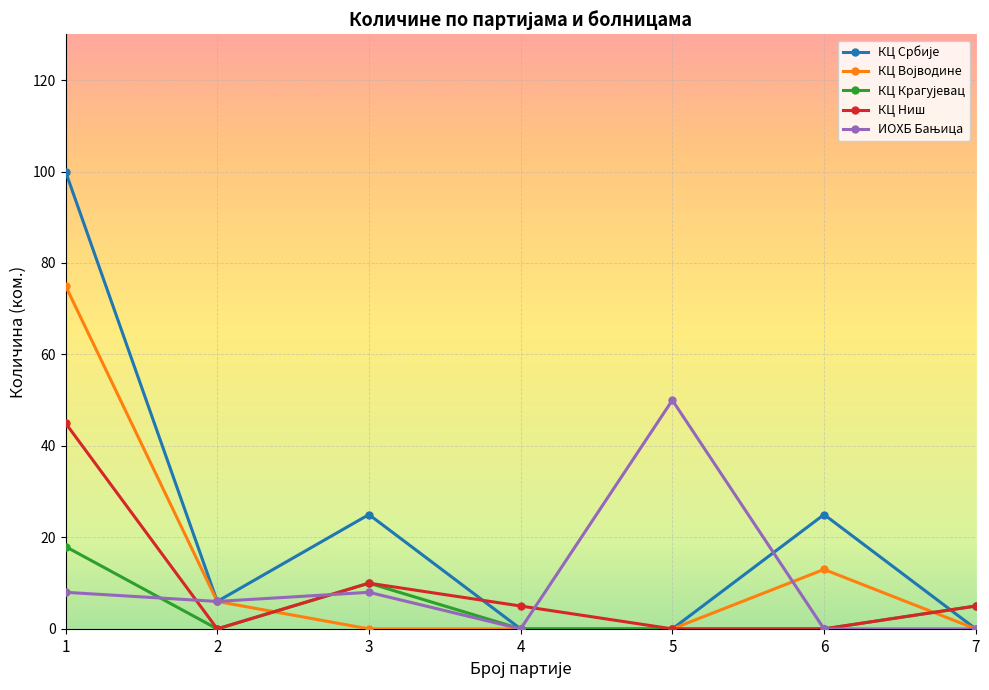

In КЦ Ниш, how many points are higher than both neighbors (excluding endpoints)?

1